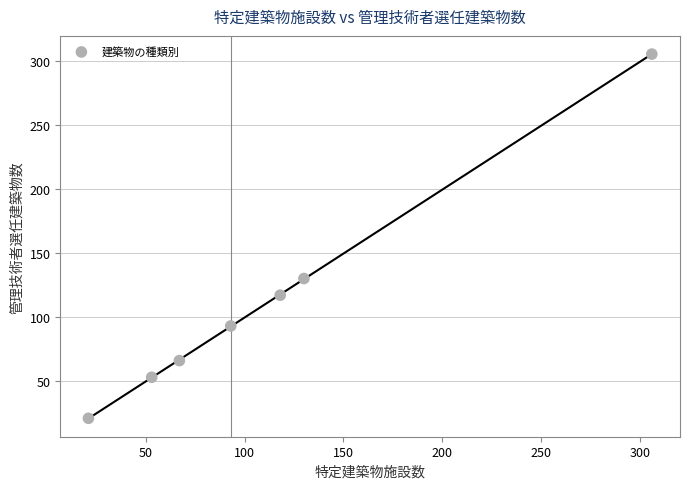

What is the range of X values (max minus min)?

285